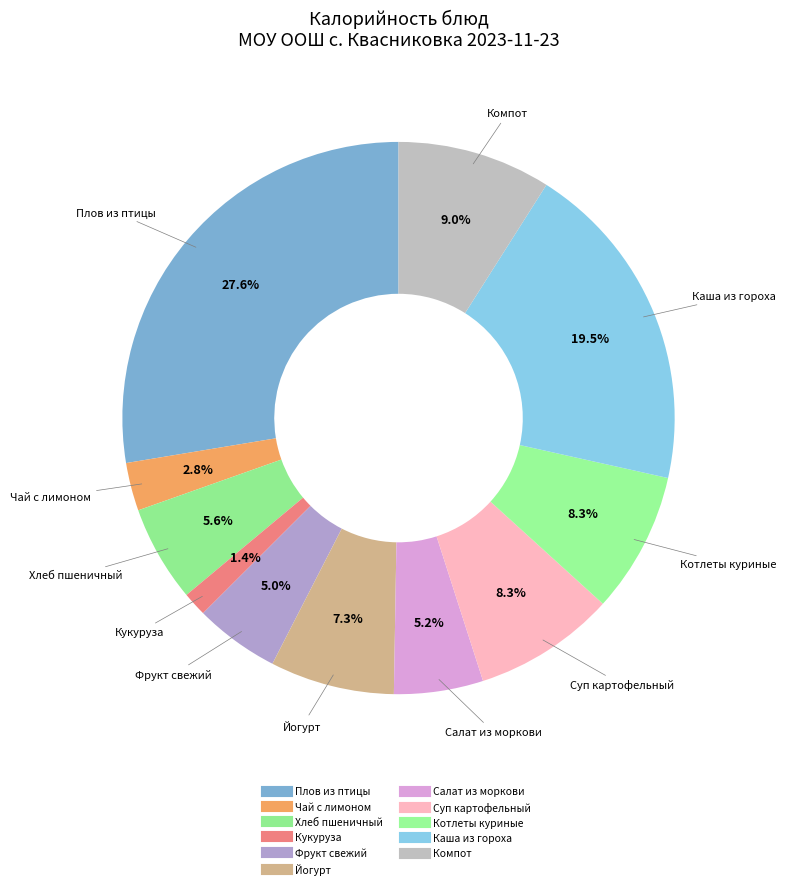

Count the number of slices in the pie.

11